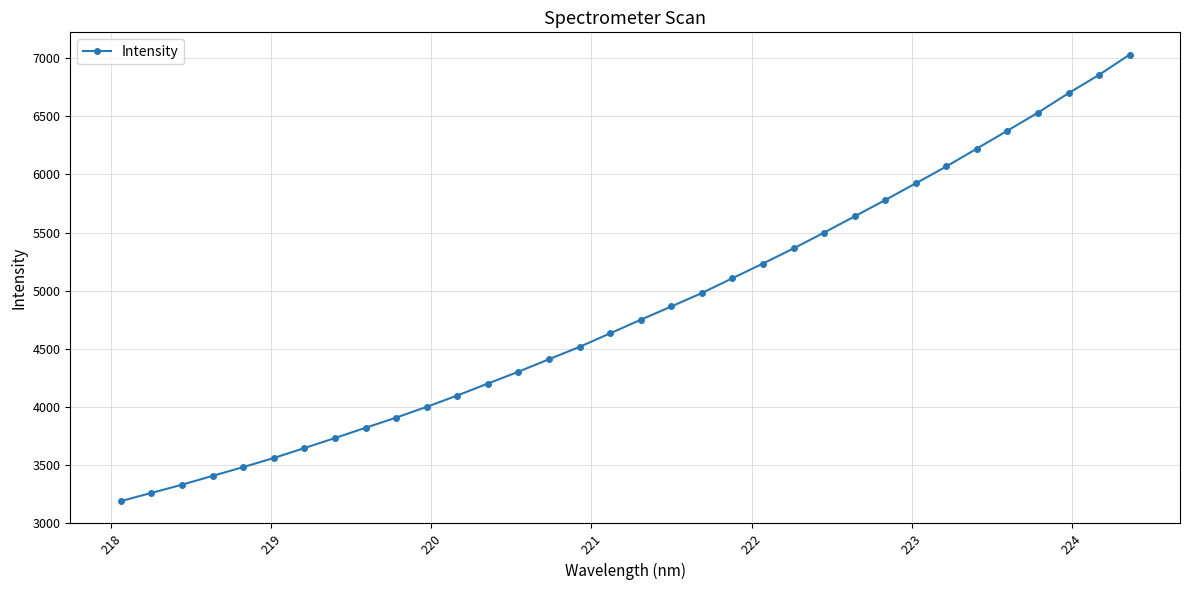

What is the difference between the second highest and second lowest values?

3596.8